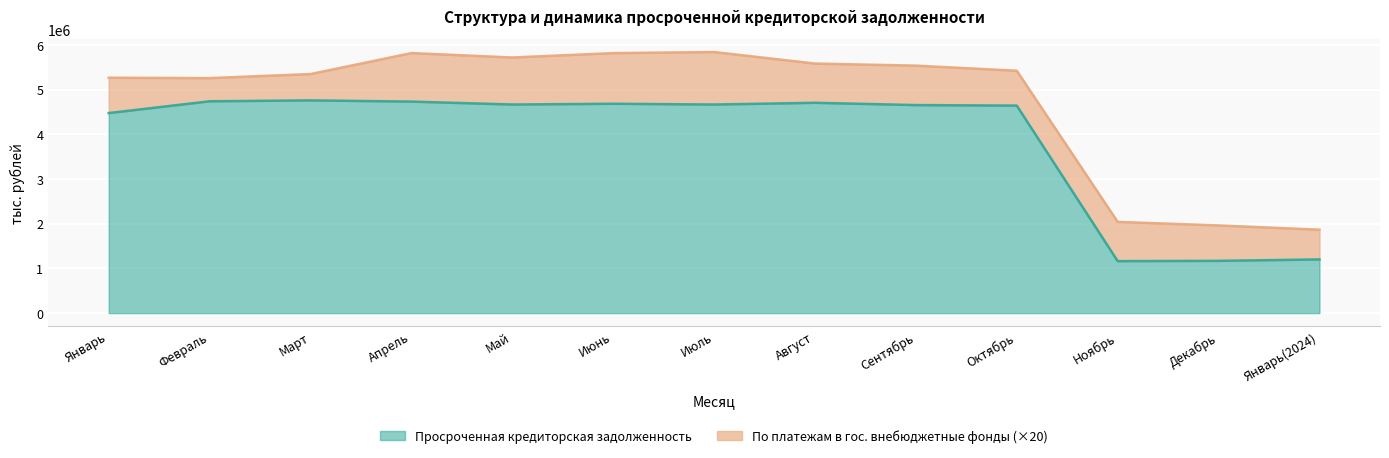

What is the average value?

3867996